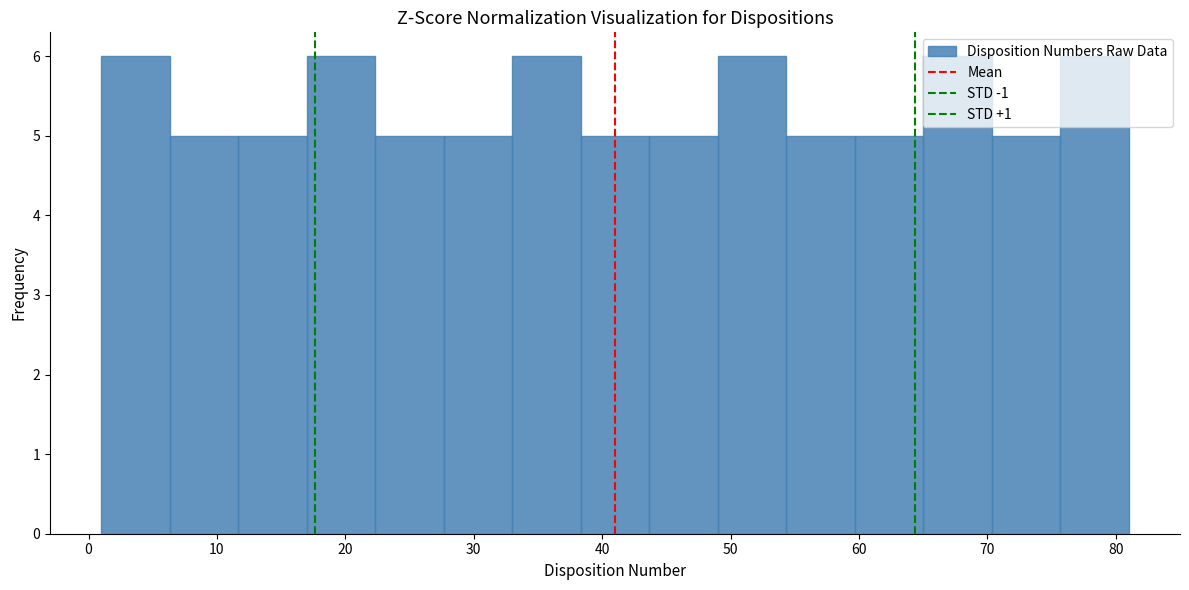

Reading left to right, list every bar in this chart as the range it spans on the x-axis followed by its height. Neither the bar edges nor the heights are printed on the chart, so give them approximately, as read against the axes.

1 to 6: 6
6 to 12: 5
12 to 17: 5
17 to 22: 6
22 to 28: 5
28 to 33: 5
33 to 38: 6
38 to 44: 5
44 to 49: 5
49 to 54: 6
54 to 60: 5
60 to 65: 5
65 to 70: 6
70 to 76: 5
76 to 81: 6